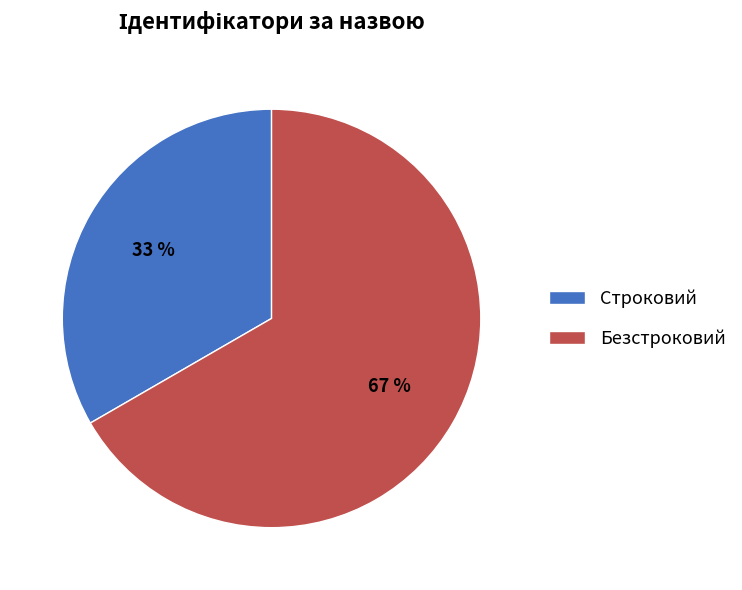

To the nearest percent, what portion does Безстроковий represent?

67%